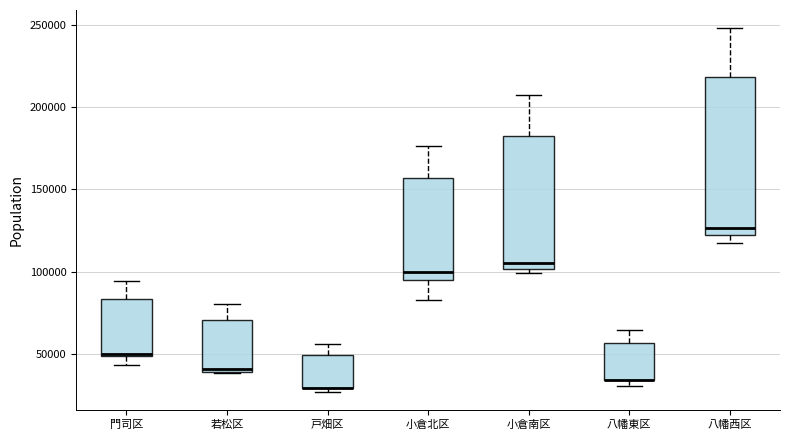

Comparing the boxes themselves (not the whiskers), which one is the tallest?

八幡西区